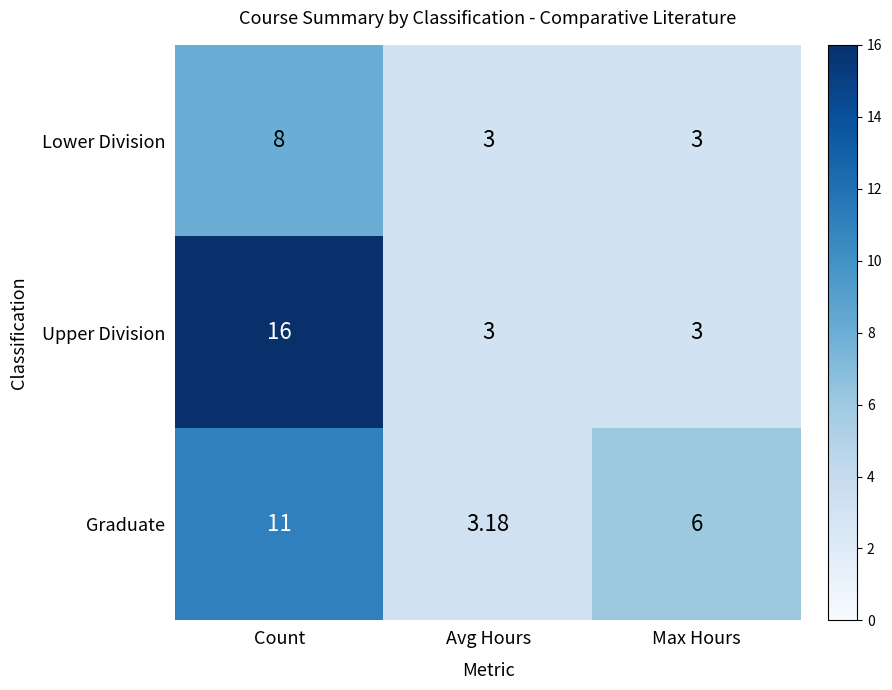

At which category does the chart reach its peak across all series?

Count